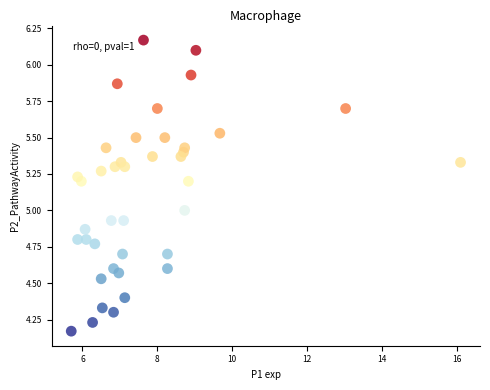

What is the range of Y values (max minus min)?

2.0